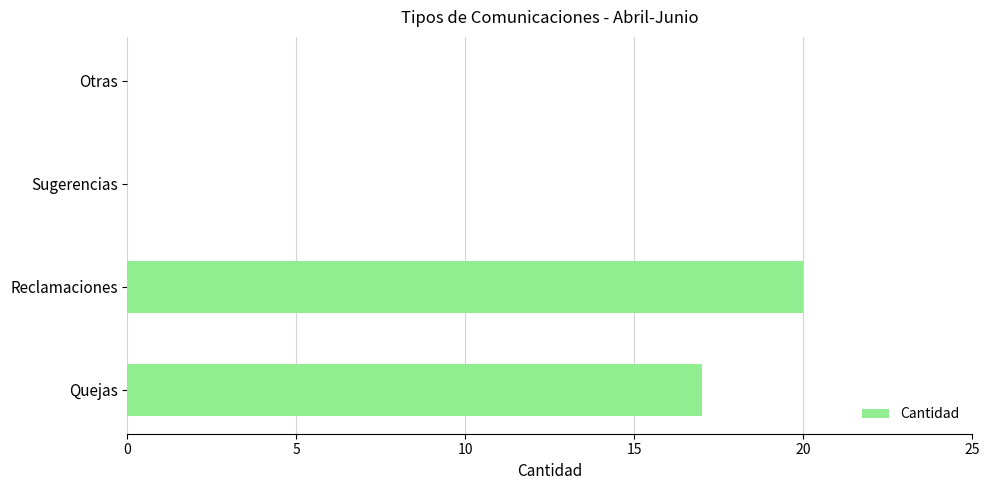

Reading top to bottom, what are all the values shown in this chart?

Otras=0	Sugerencias=0	Reclamaciones=20	Quejas=17